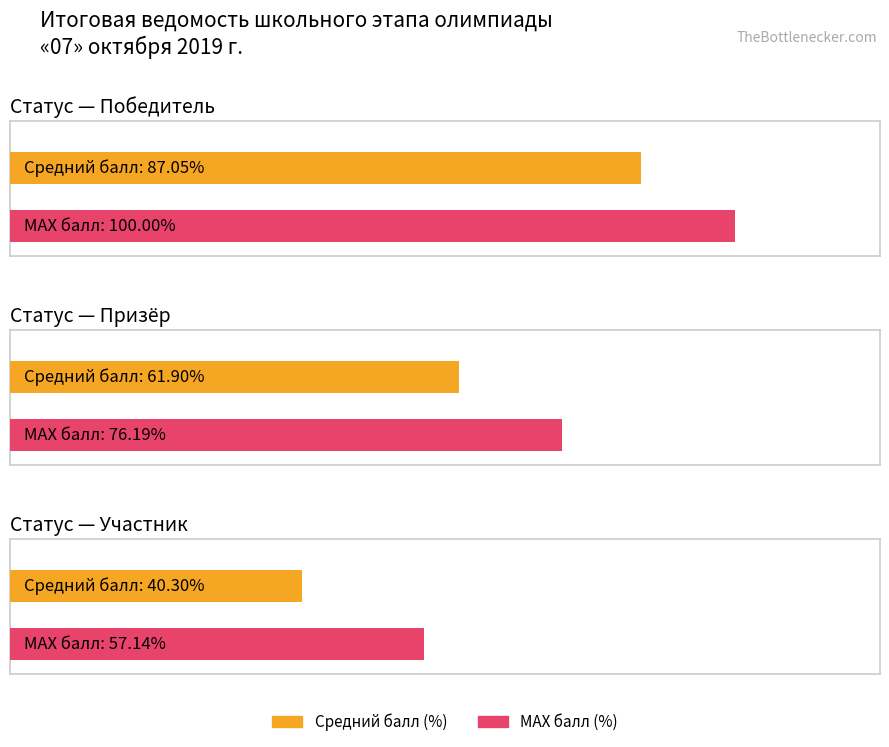

At how many categories does at least one series exceed 7?

3